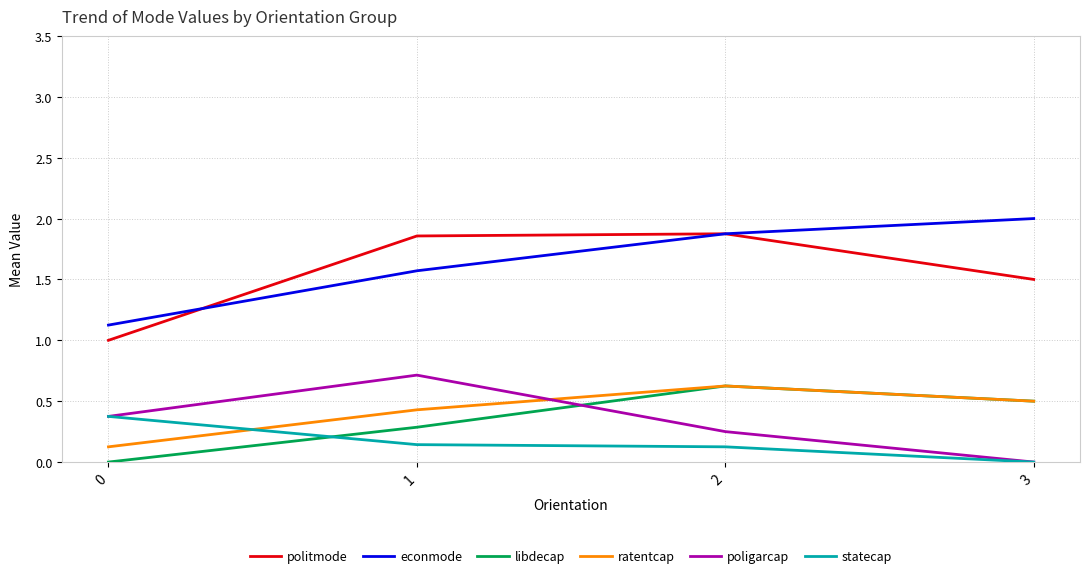

True or false: ratentcap and econmode intersect in this chart.

False